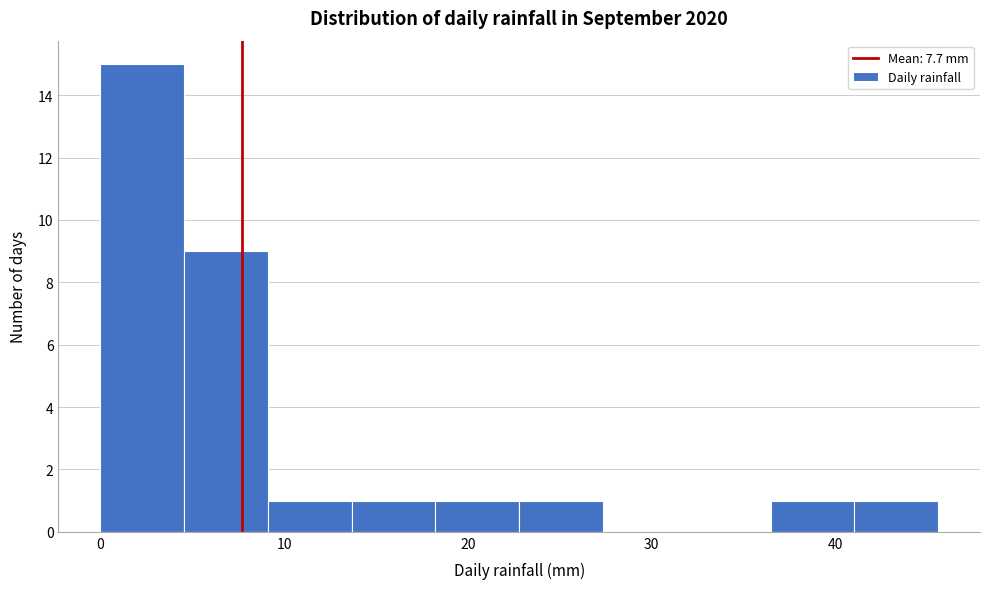

What is the height of the bar covering 5 to 9 on the x-axis? Neither the bar edges nor the heights are printed on the chart, so give them approximately, as read against the axes.

9